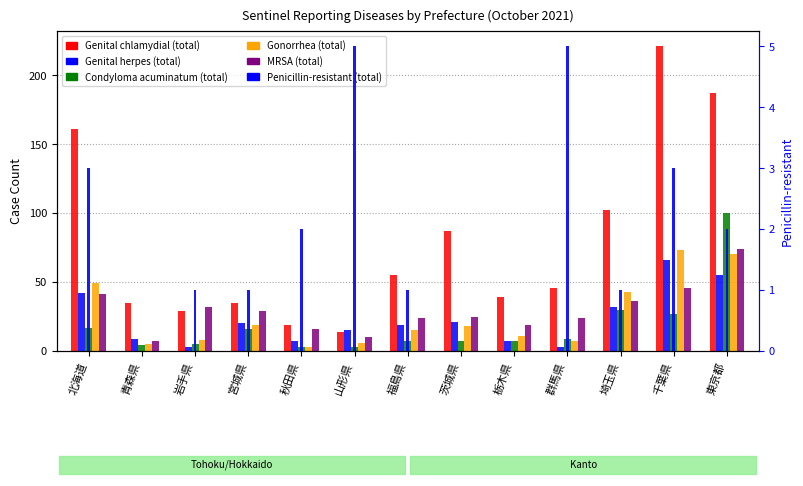

The Condyloma acuminatum (total) series shows 27 at 千葉県. True or false?

True